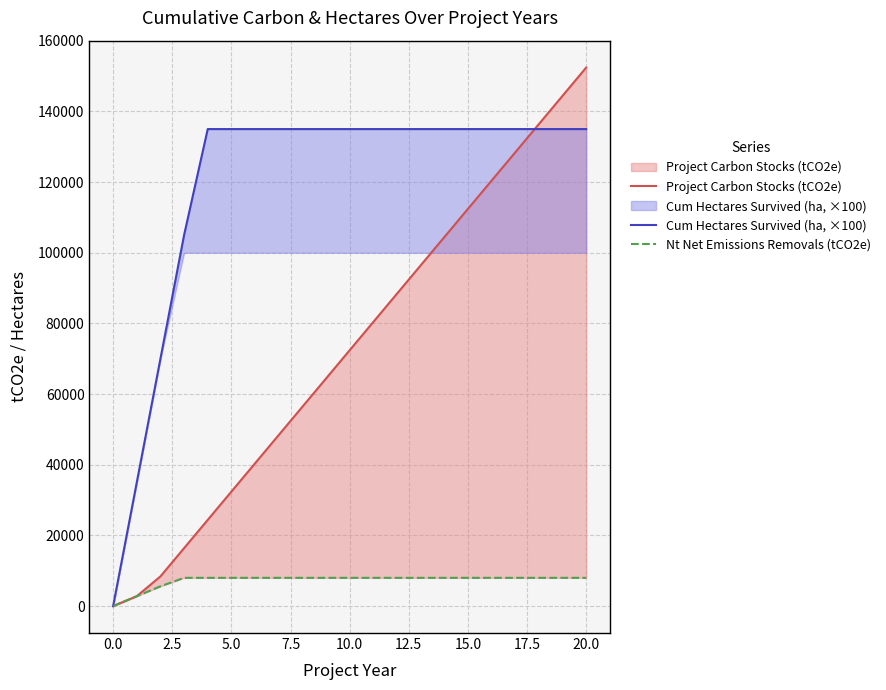

The Cum Hectares Survived (ha, ×100) series shows 135000 at 11. True or false?

True